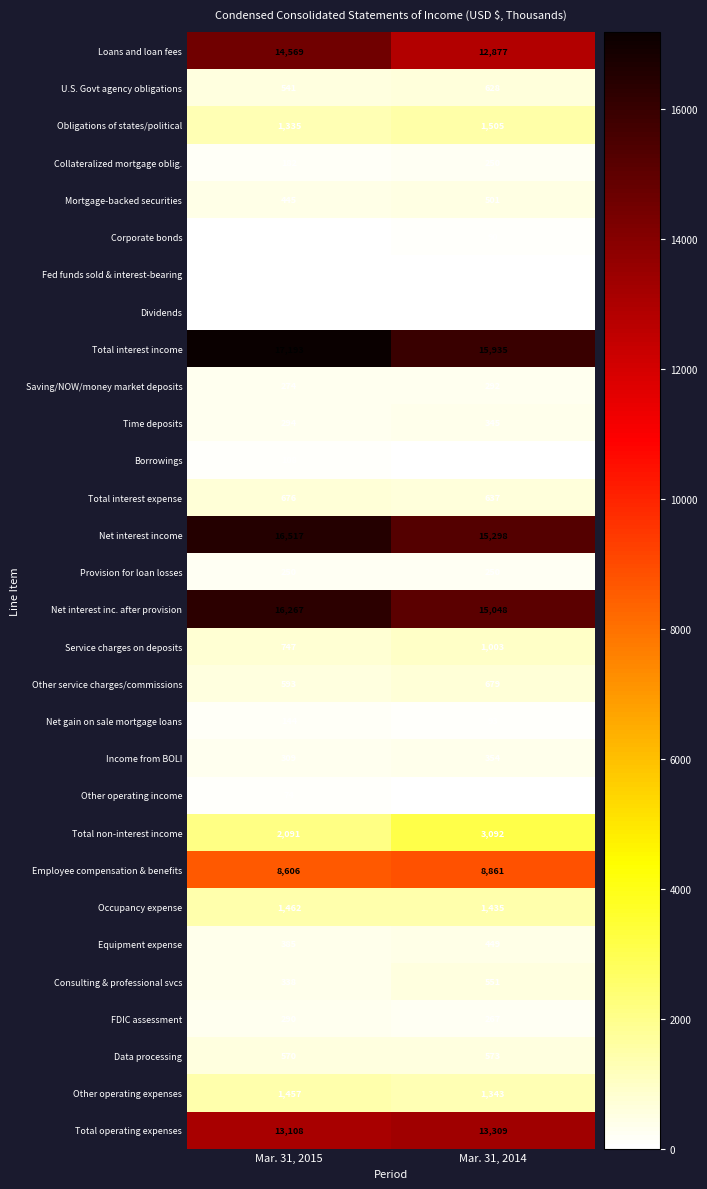

Rank the series at Mar. 31, 2015 from highest to lowest value.

Total interest income, Net interest income, Net interest inc. after provision, Loans and loan fees, Total operating expenses, Employee compensation & benefits, Total non-interest income, Occupancy expense, Other operating expenses, Obligations of states/political, Service charges on deposits, Total interest expense, Other service charges/commissions, Data processing, U.S. Govt agency obligations, Mortgage-backed securities, Equipment expense, Consulting & professional svcs, Income from BOLI, Time deposits, FDIC assessment, Saving/NOW/money market deposits, Provision for loan losses, Collateralized mortgage oblig., Net gain on sale mortgage loans, Borrowings, Other operating income, Dividends, Corporate bonds, Fed funds sold & interest-bearing